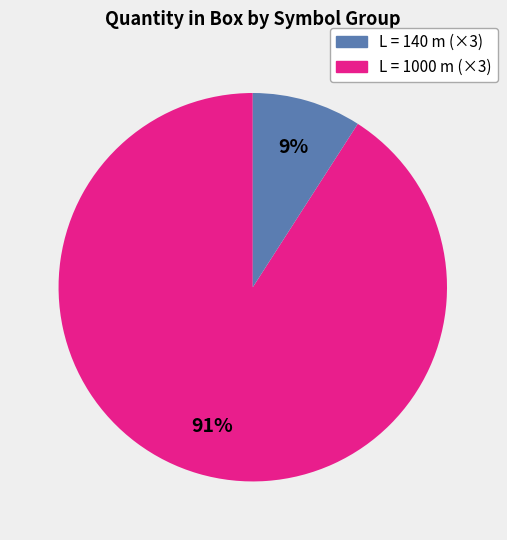

To the nearest percent, what is the average slice percentage?

50%